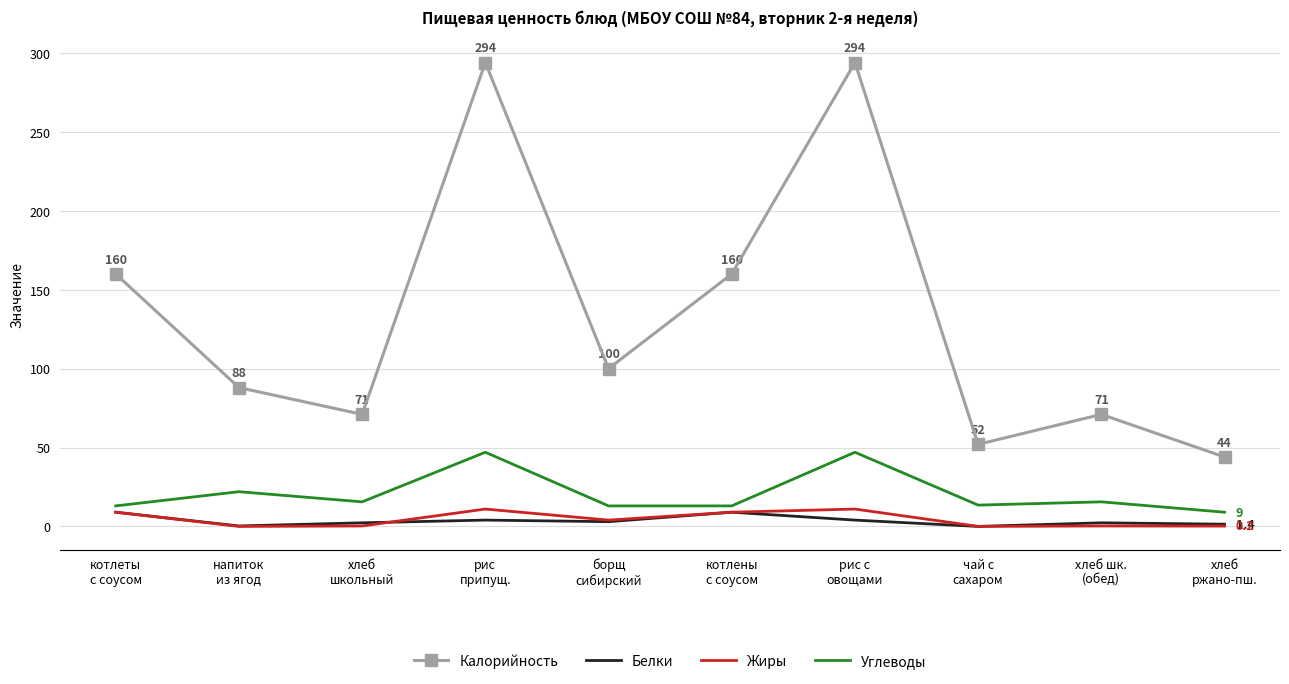

What is the highest value of the Углеводы series?

47.0